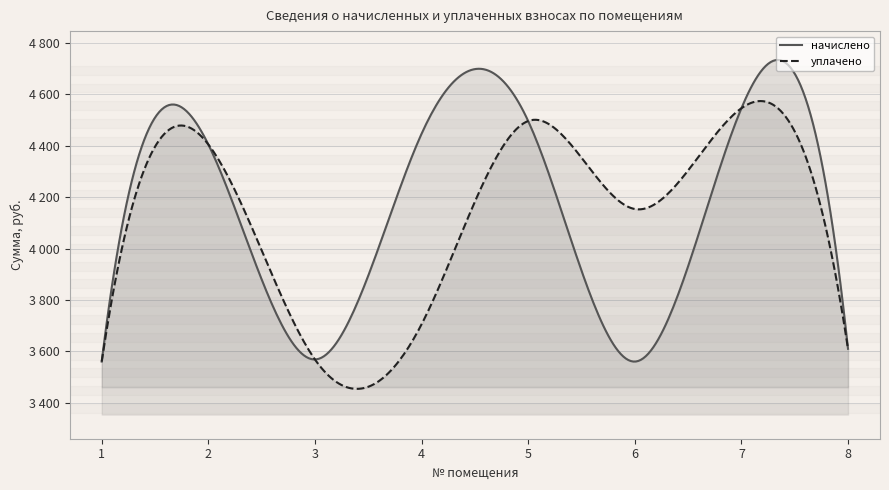

Where is the first local maximum for начислено?

2